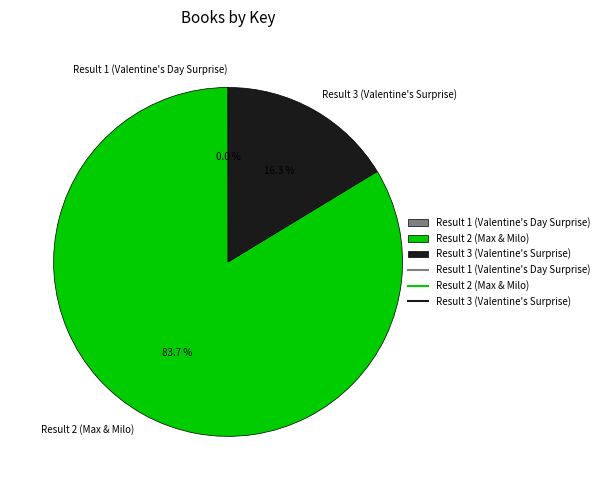

What is the total percentage of Result 2 (Max & Milo) and Result 3 (Valentine's Surprise)?

100.0%